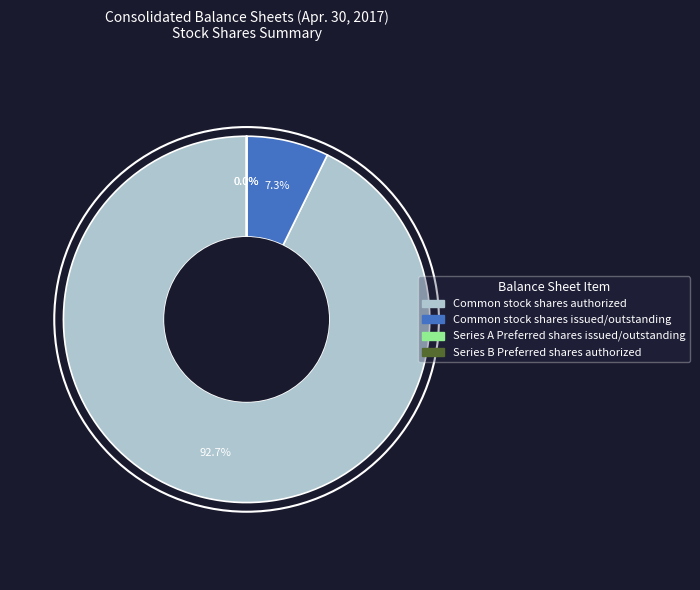

Is Common stock shares authorized the majority of the pie?

Yes